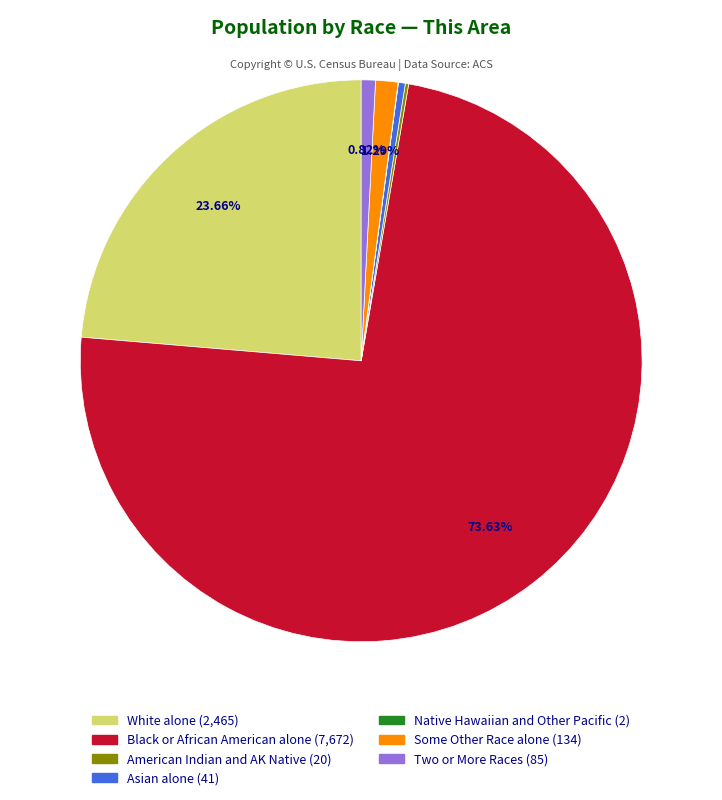

To the nearest percent, what is the difference between the largest and smallest slice percentages?

74%